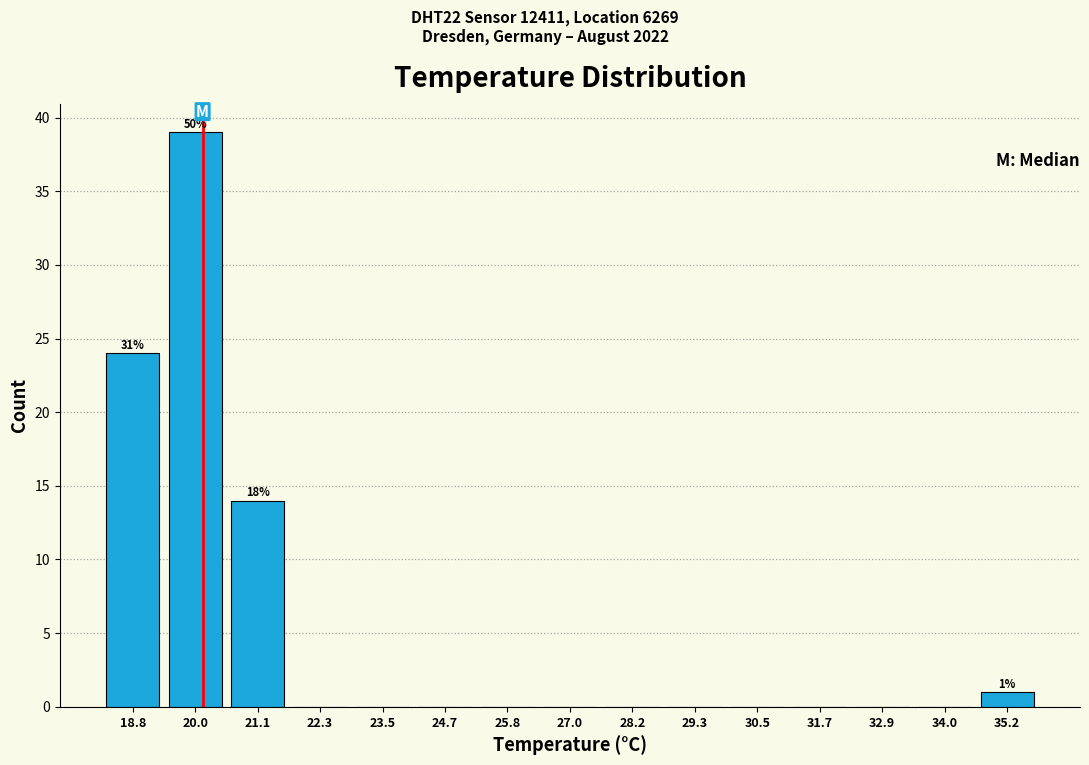

Over which range of the x-axis is the bar tallest?

19.4 to 20.6